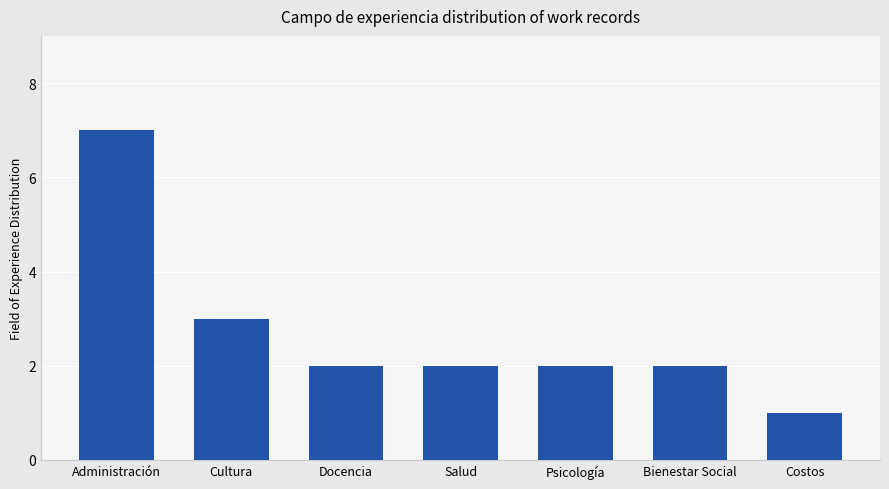

How many categories are shown in the chart?

7